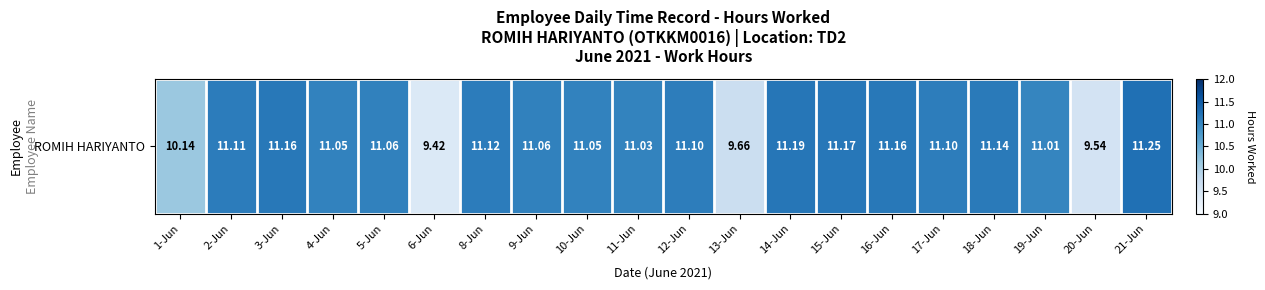

List the labels in order of value, smallest first.

6-Jun, 20-Jun, 13-Jun, 1-Jun, 19-Jun, 11-Jun, 4-Jun, 10-Jun, 5-Jun, 9-Jun, 12-Jun, 17-Jun, 2-Jun, 8-Jun, 18-Jun, 3-Jun, 16-Jun, 15-Jun, 14-Jun, 21-Jun